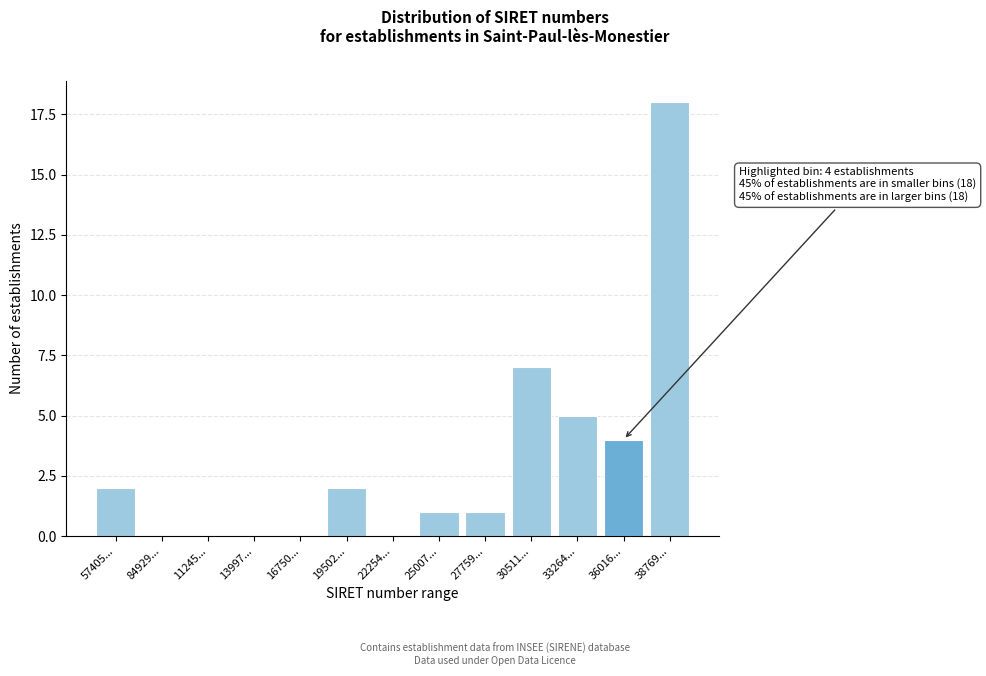

Reading right to left, transcribe all the data shown in this chart.

38769...=18	36016...=4	33264...=5	30511...=7	27759...=1	25007...=1	22254...=0	19502...=2	16750...=0	13997...=0	11245...=0	84929...=0	57405...=2